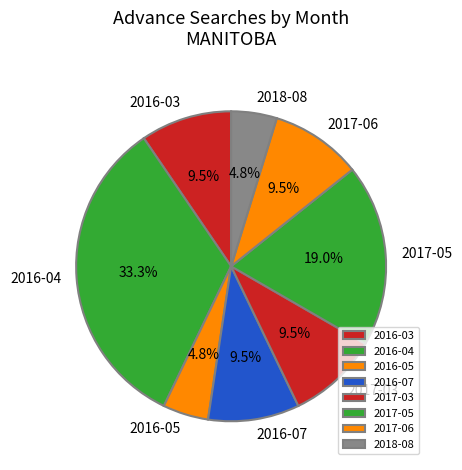

What percentage is NOT represented by 2017-06?

90.5%